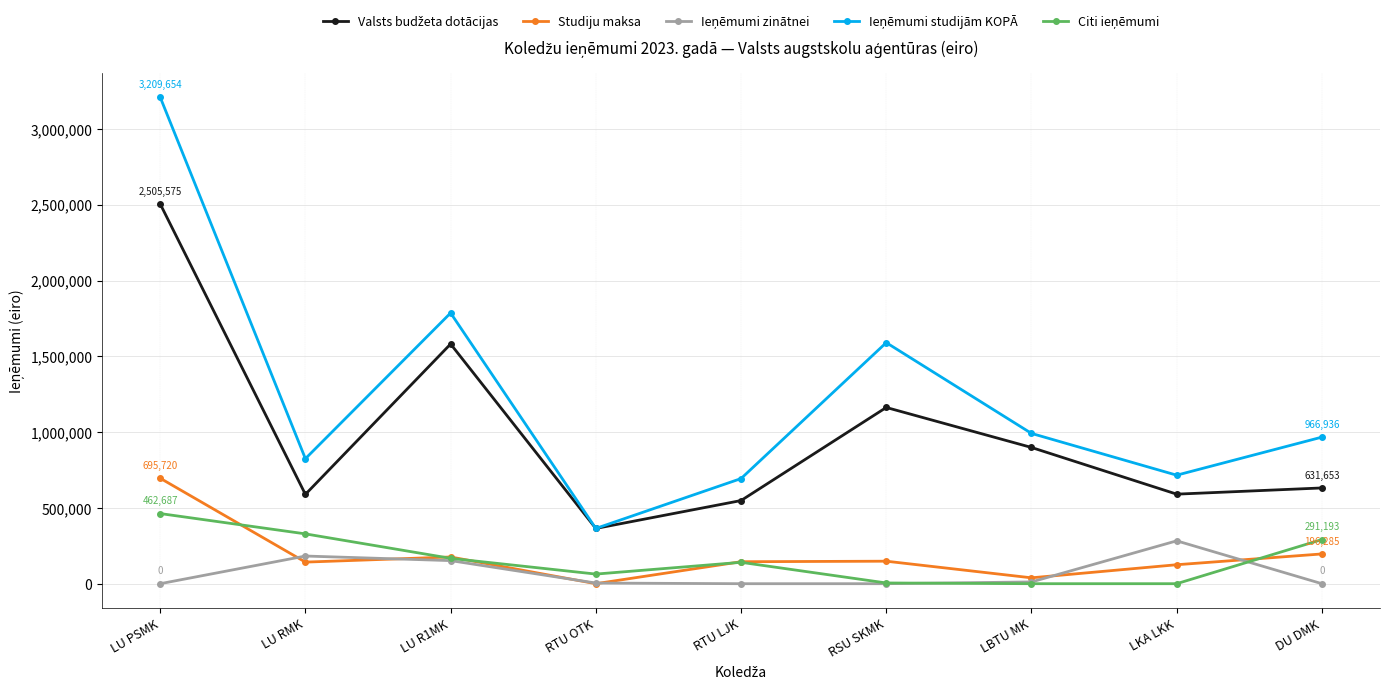

At how many categories does at least one series exceed 2158194?

1